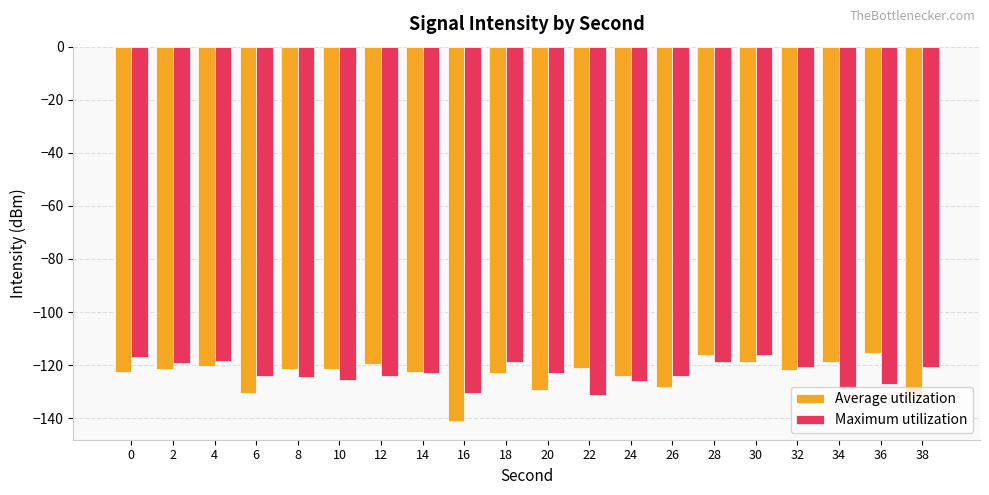

Which label corresponds to the smallest value in the chart?

16